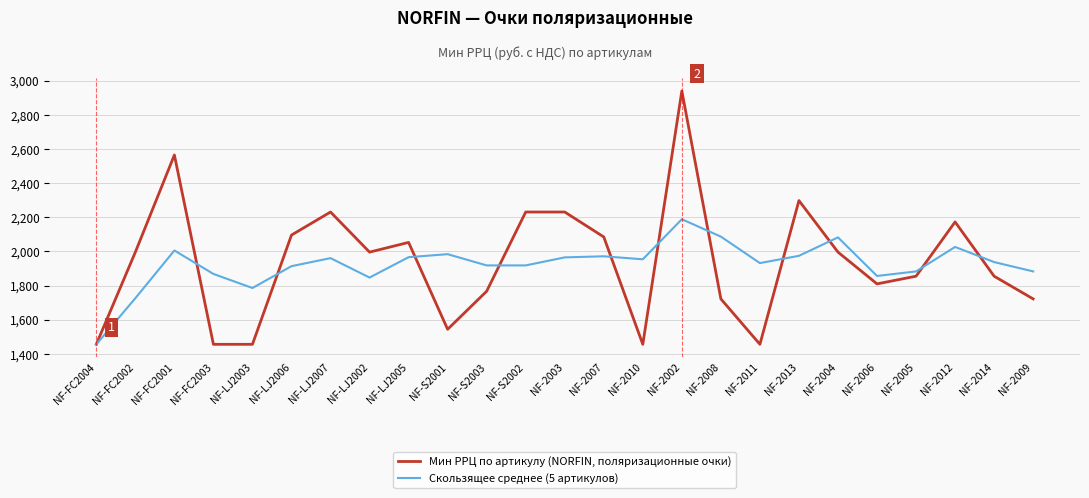

What is the lowest value of the Скользящее среднее (5 артикулов) series?

1456.0